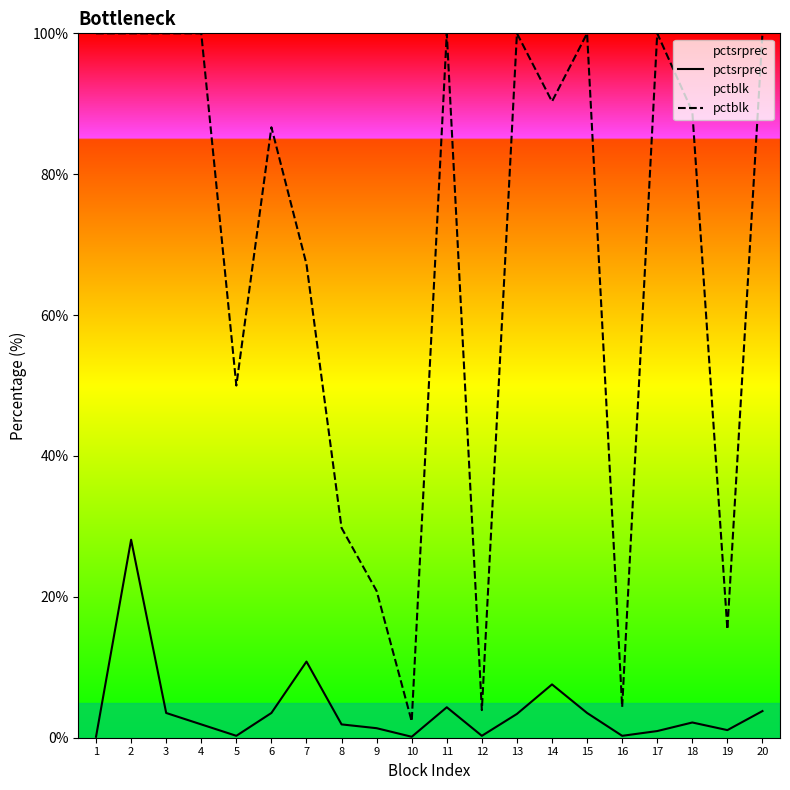

Between 11 and 16, which is larger?

11